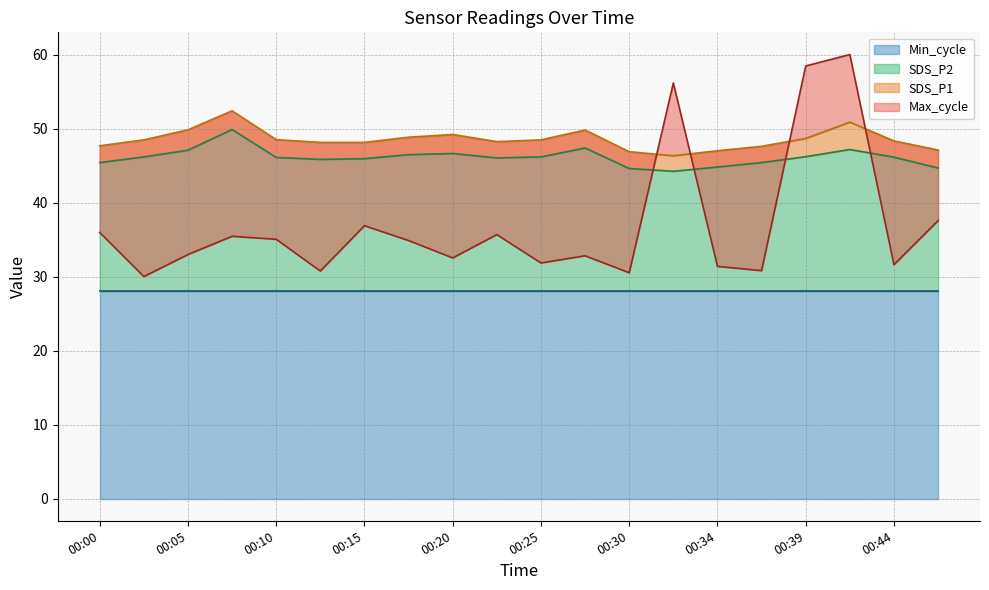

What is the sum of the Max_cycle values at 00:07 and 00:12?

66.2